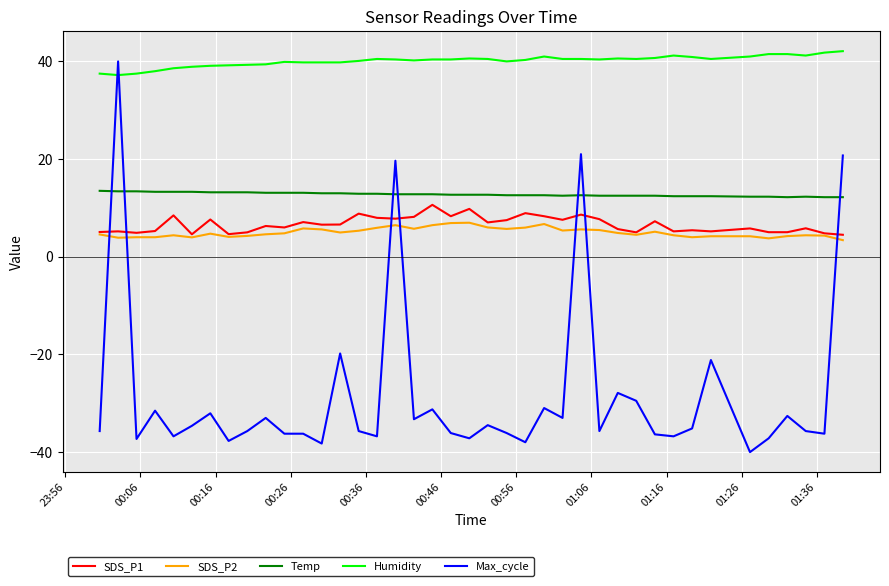

Which series has the largest total across all categories?

Humidity